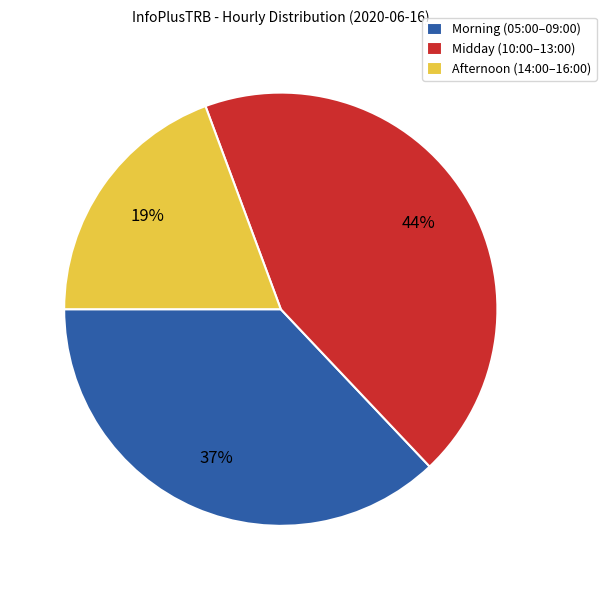

Which has a higher value, Midday (10:00–13:00) or Morning (05:00–09:00)?

Midday (10:00–13:00)